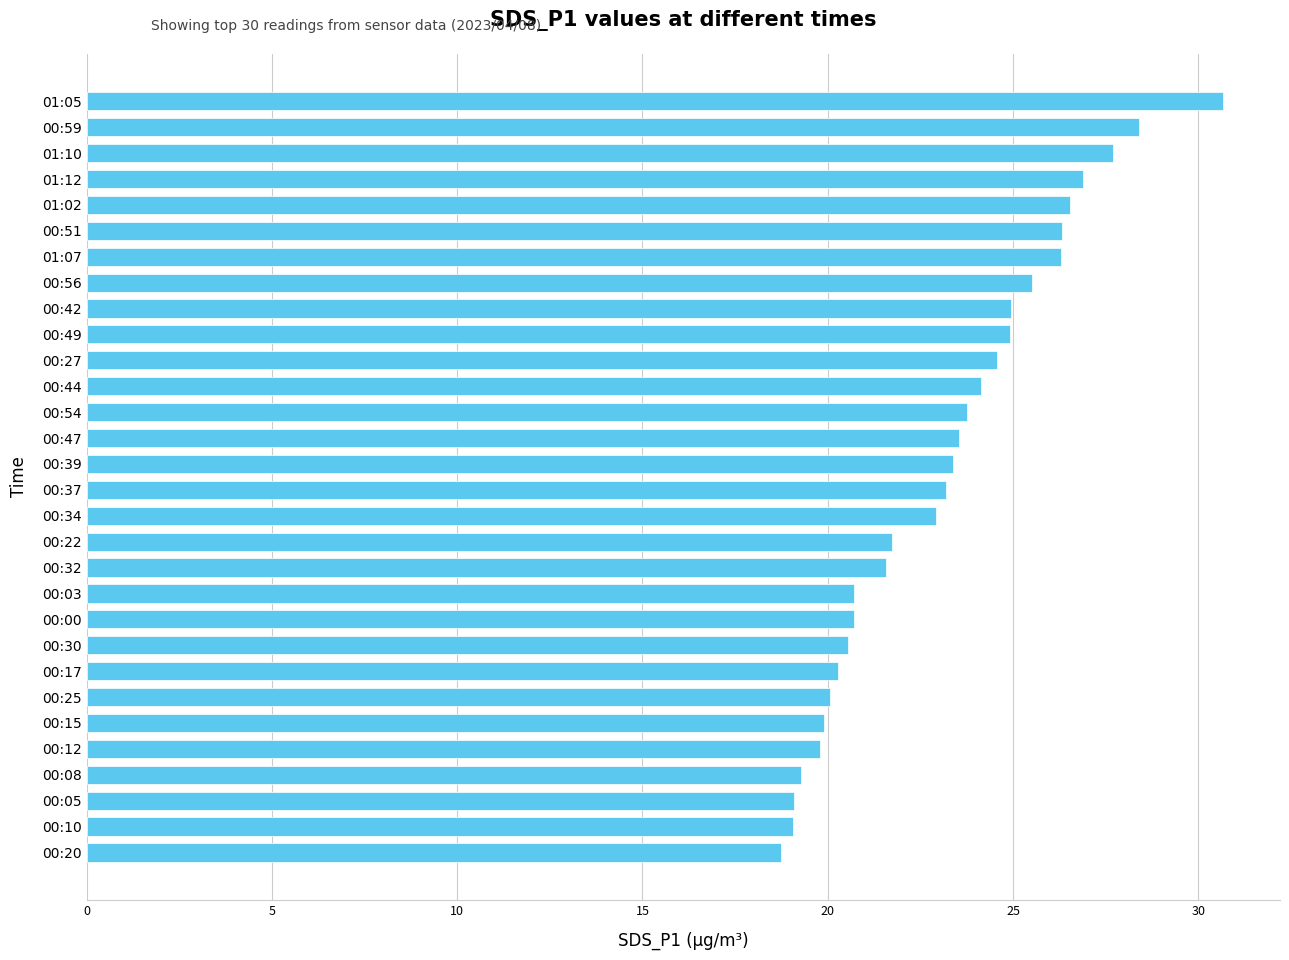

What is the ratio of the value at 00:03 to the value at 00:59?

0.7